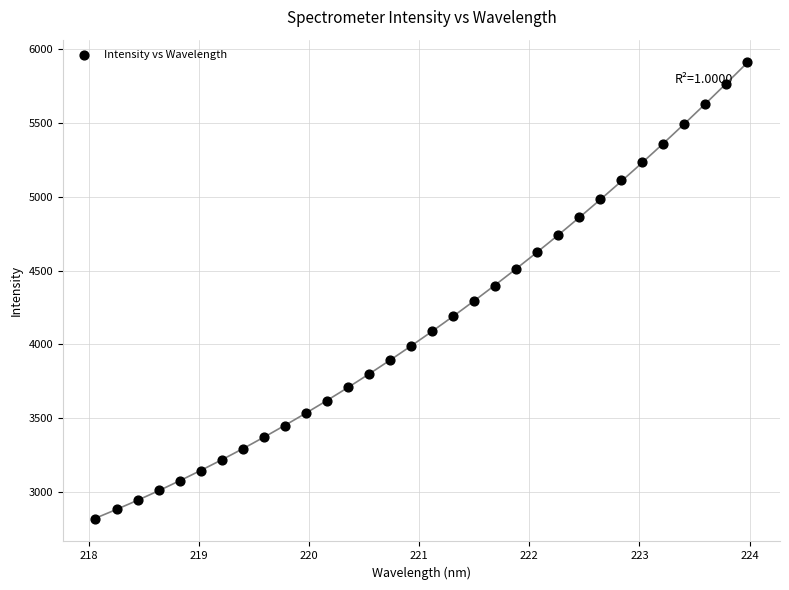

What is the range of Y values (max minus min)?

3088.0